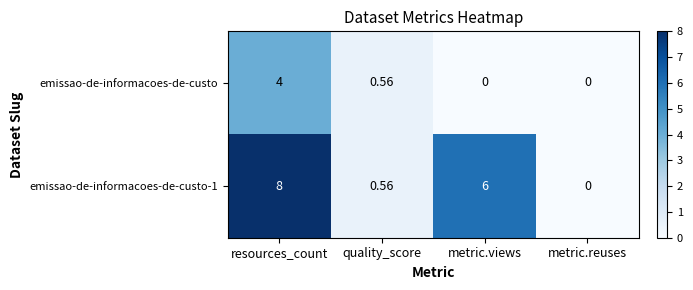

At which category is the sum across all series the highest?

resources_count